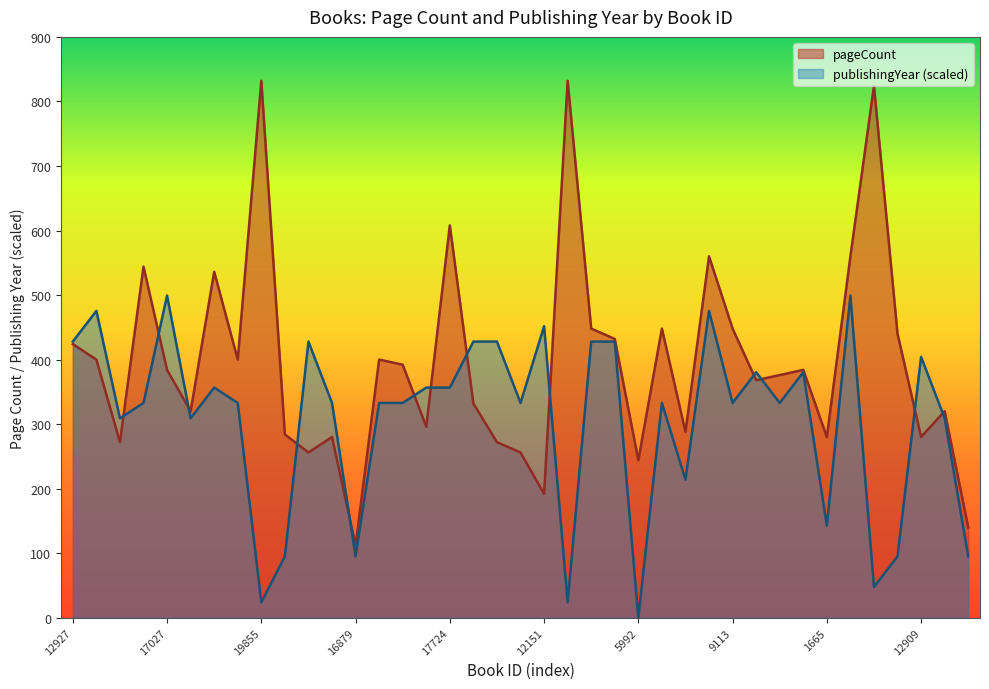

How many lines are shown in the chart?

2